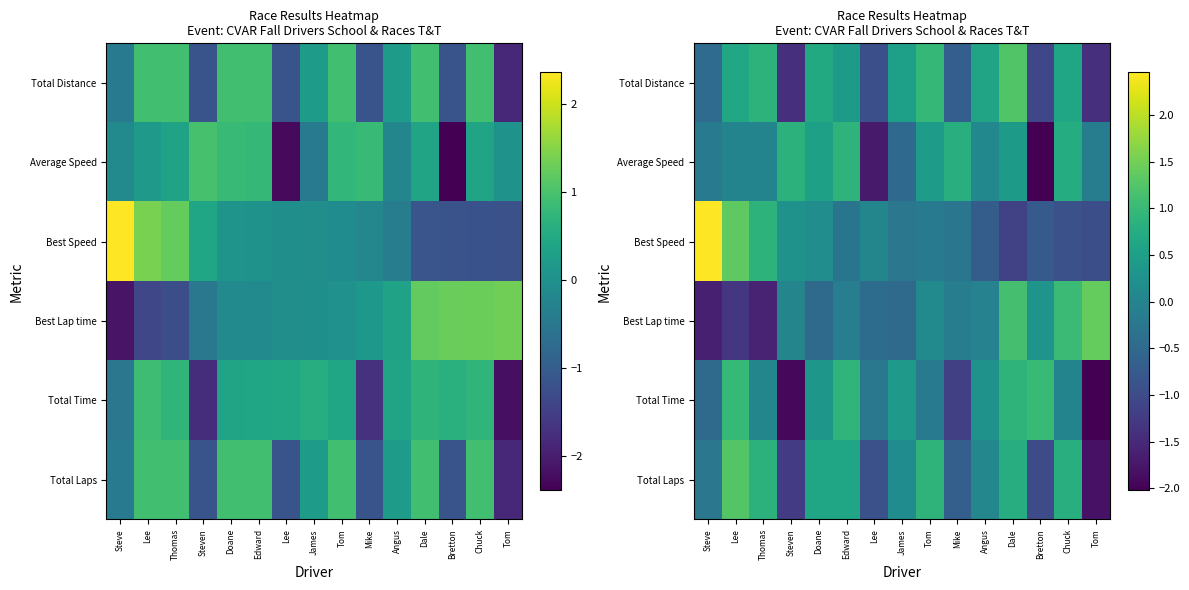

Which series changed the most between Steven and Chuck?

Total Laps